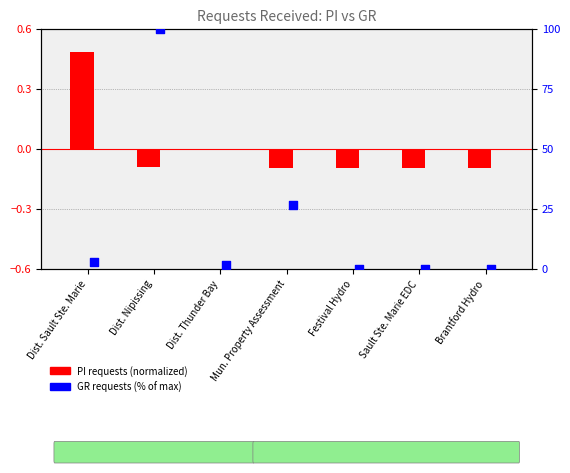

Is the value of GR requests (% of max) at Brantford Hydro greater than the value of PI requests (normalized) at Sault Ste. Marie EDC?

Yes